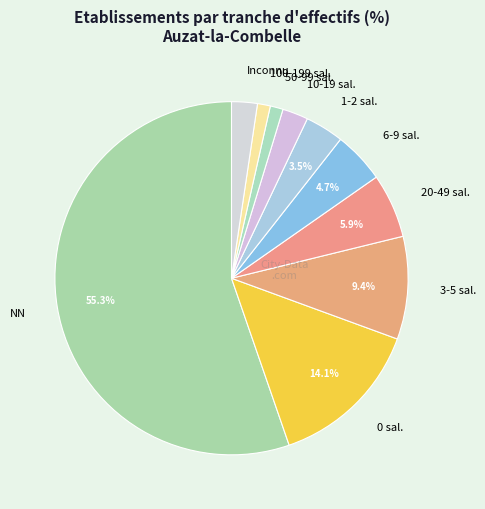

Which has a higher value, 1-2 sal. or 3-5 sal.?

3-5 sal.